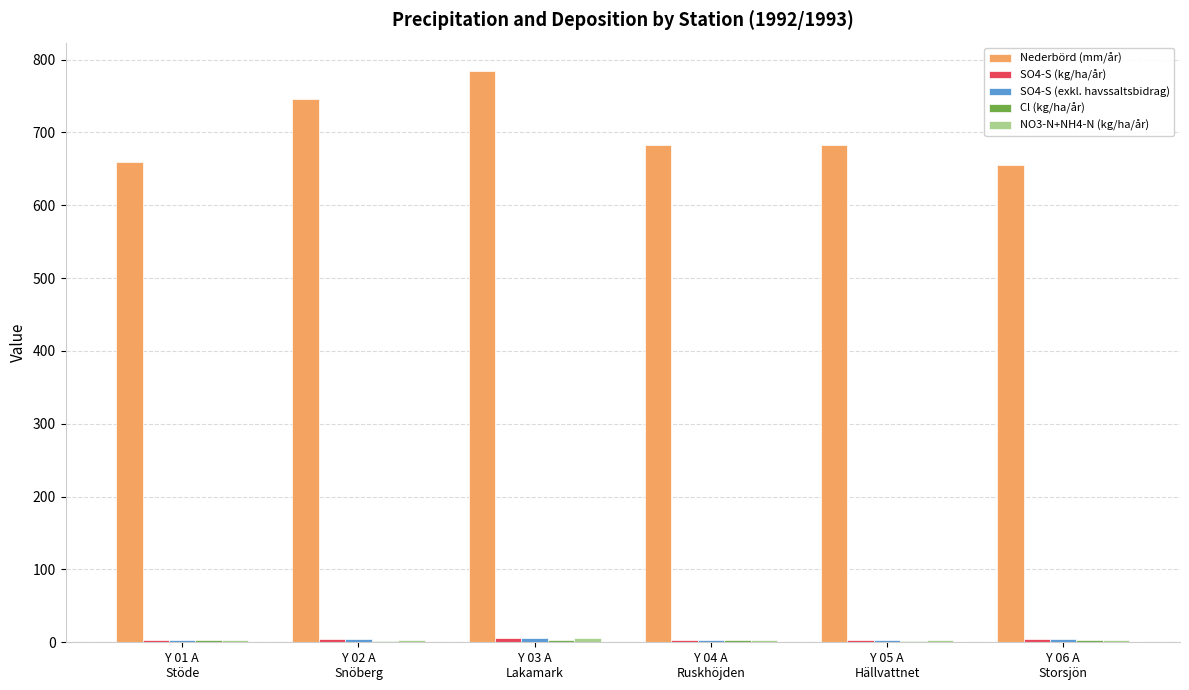

Between Y 03 A
Lakamark and Y 05 A
Hällvattnet, which series saw the biggest shift?

Nederbörd (mm/år)